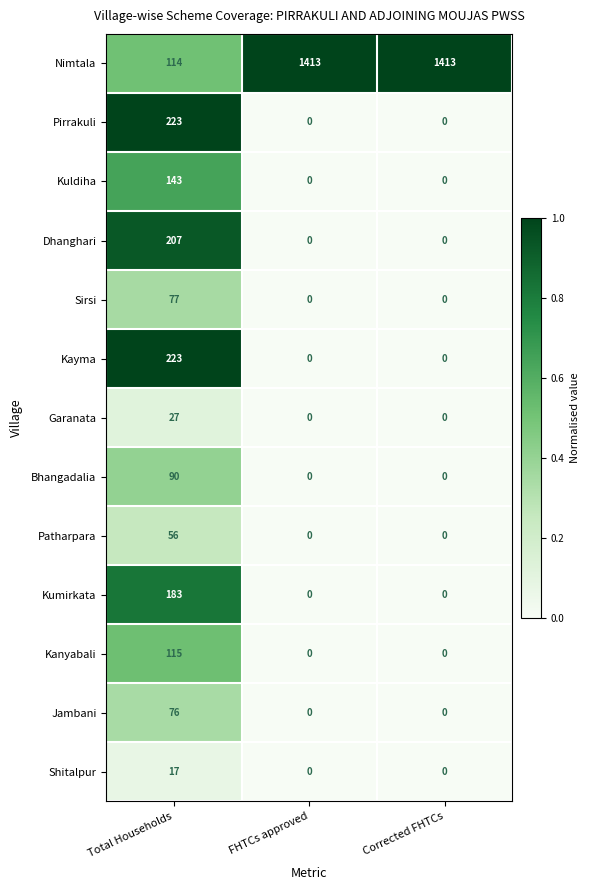

Which series has the widest spread of values?

Nimtala